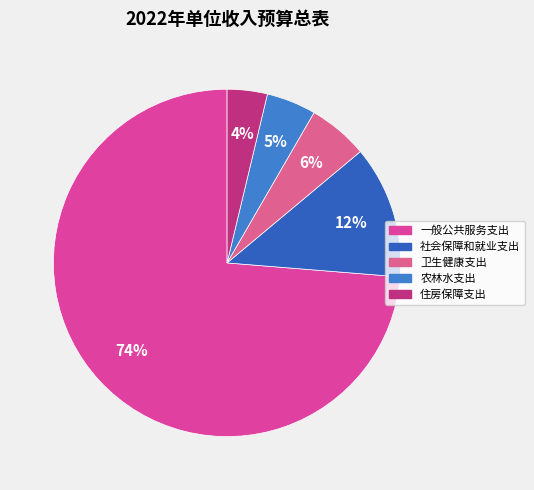

Is it true that 一般公共服务支出 is 74% of the pie?

True